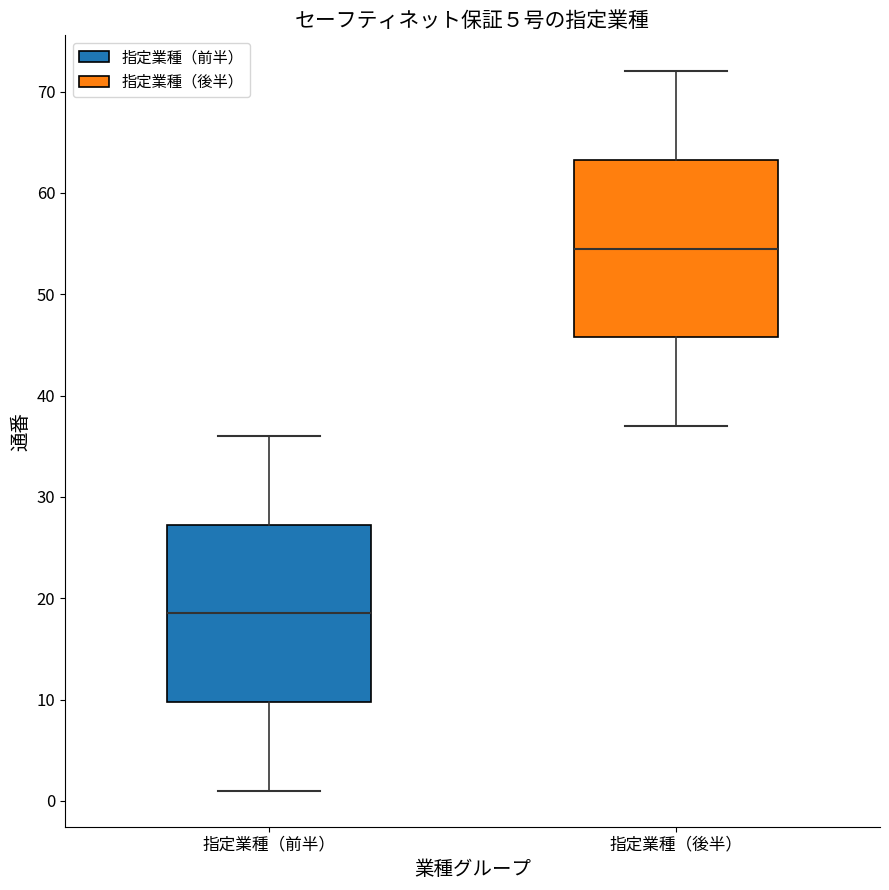

Reading left to right, read every box against the y-axis: the position of its median line, the range the box covers, and the ends of its whiskers. The values are not printed on the chart, so give them approximately, as read against the axis.

指定業種（前半）: median 19, box 10 to 27, whiskers 1 to 36
指定業種（後半）: median 55, box 46 to 63, whiskers 37 to 72